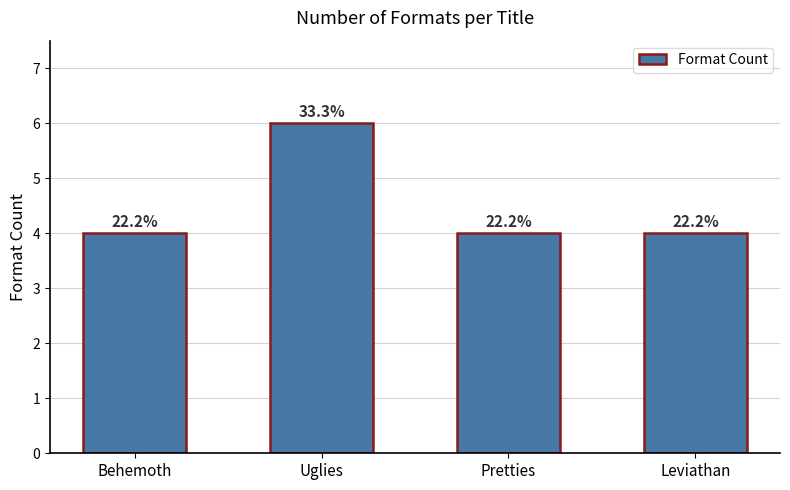

How many bars are there in total?

4